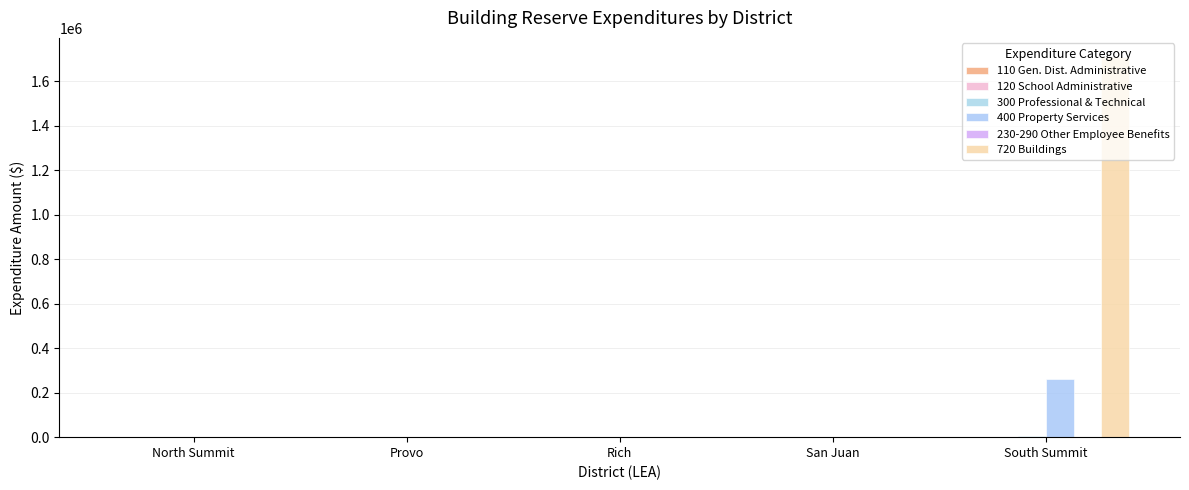

The 400 Property Services series shows 0.0 at Provo. True or false?

True